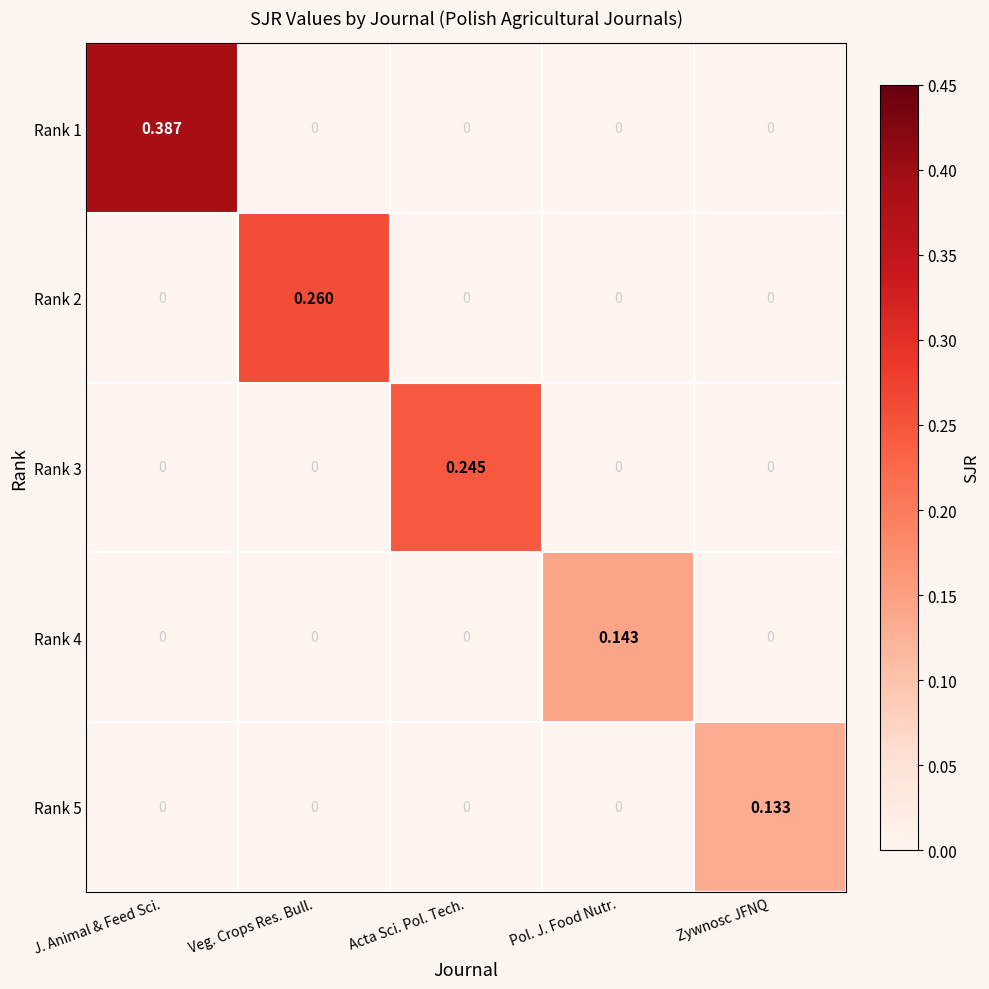

At which label does Rank 2 reach its peak?

Veg. Crops Res. Bull.